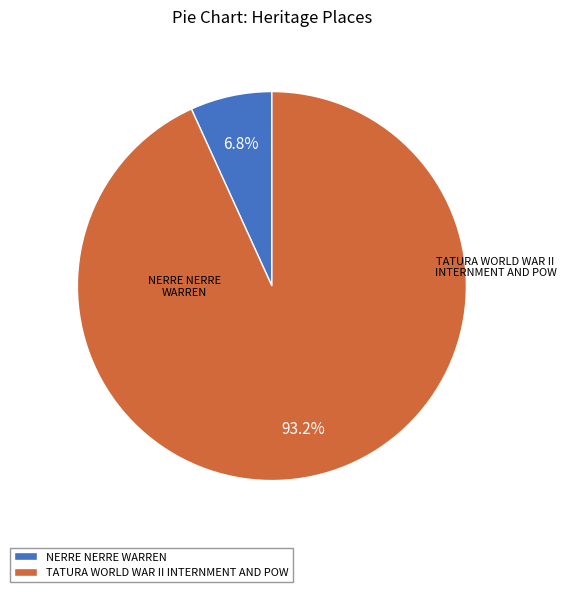

Which slice is the smallest?

NERRE NERRE WARREN